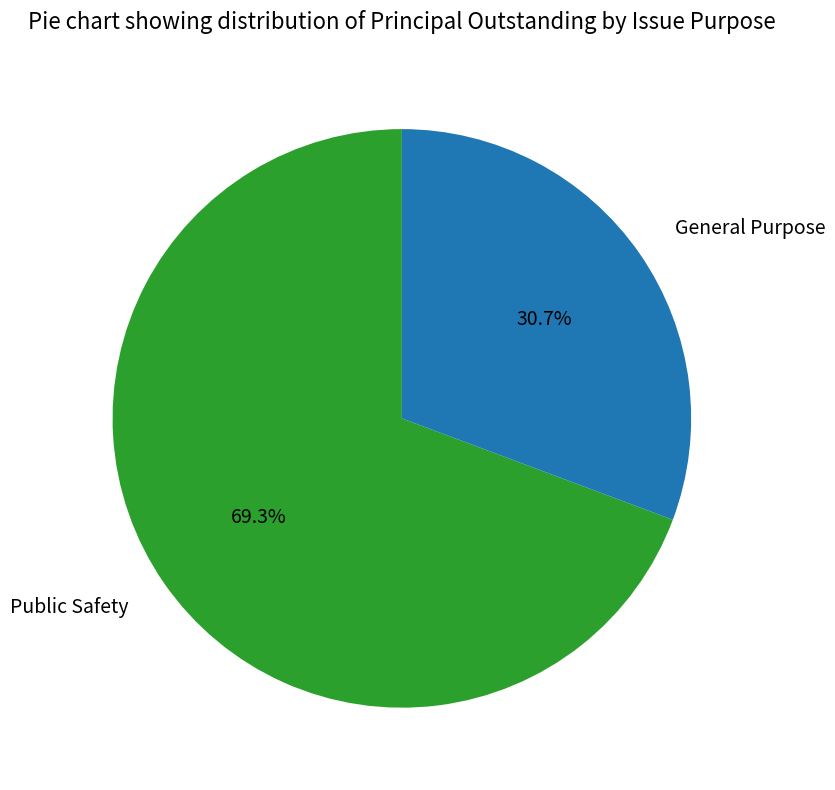

What percentage is NOT represented by General Purpose?

69.3%